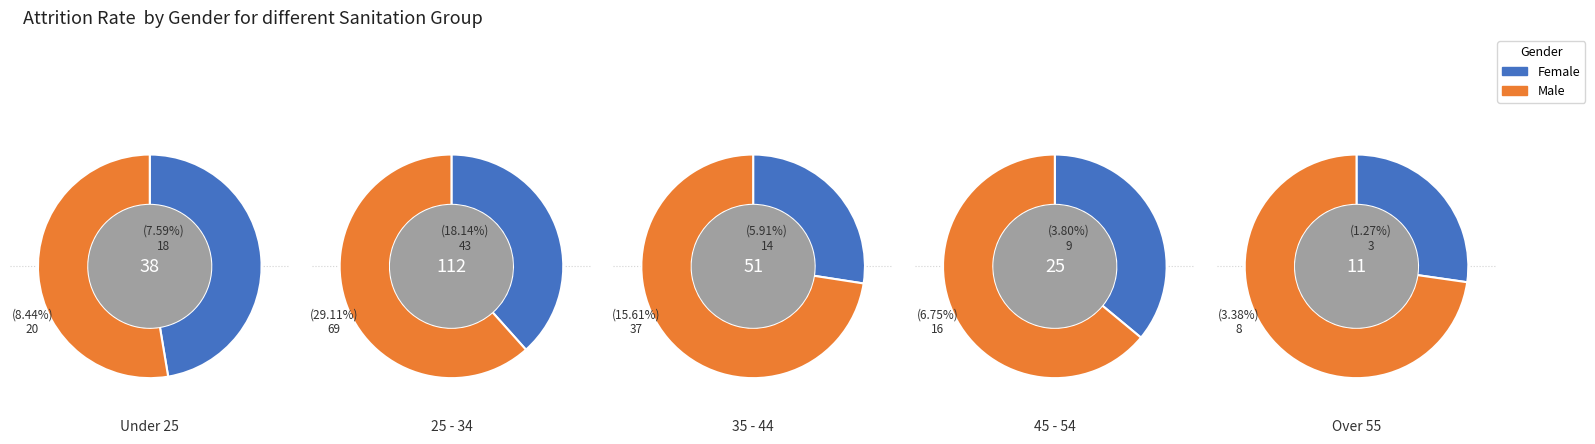

Which series changed the most between 0 and 3?

Female